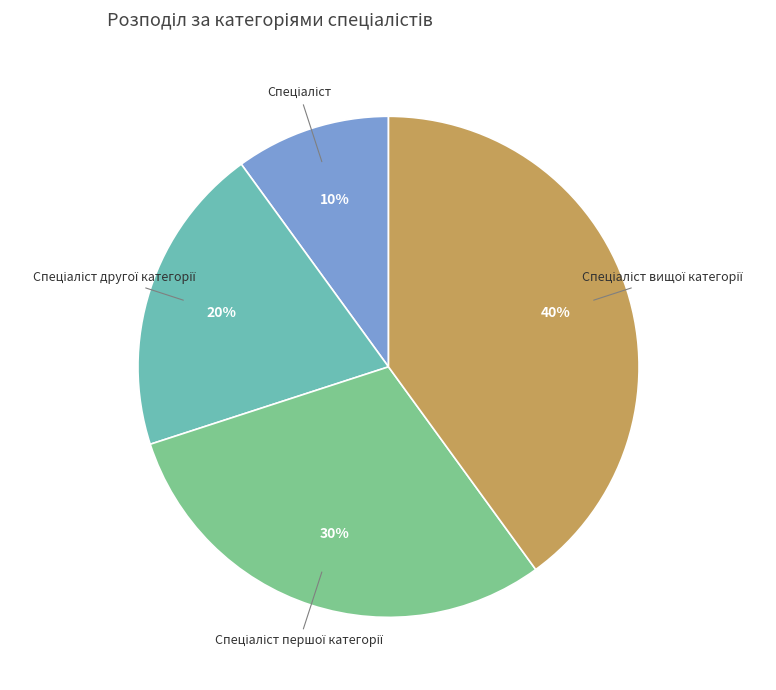

Is there a majority slice in this chart?

No